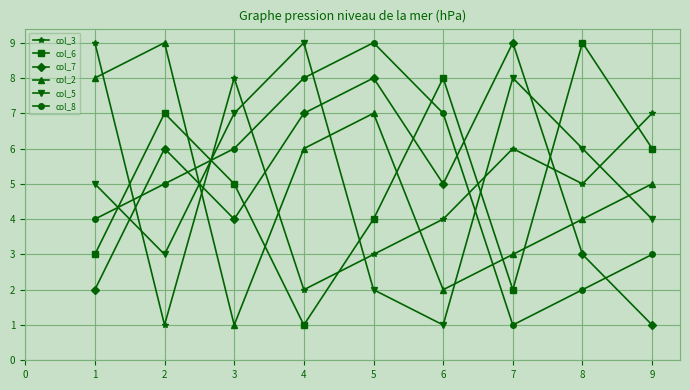

What is the value of the col_5 point at the 8th from the left?

6